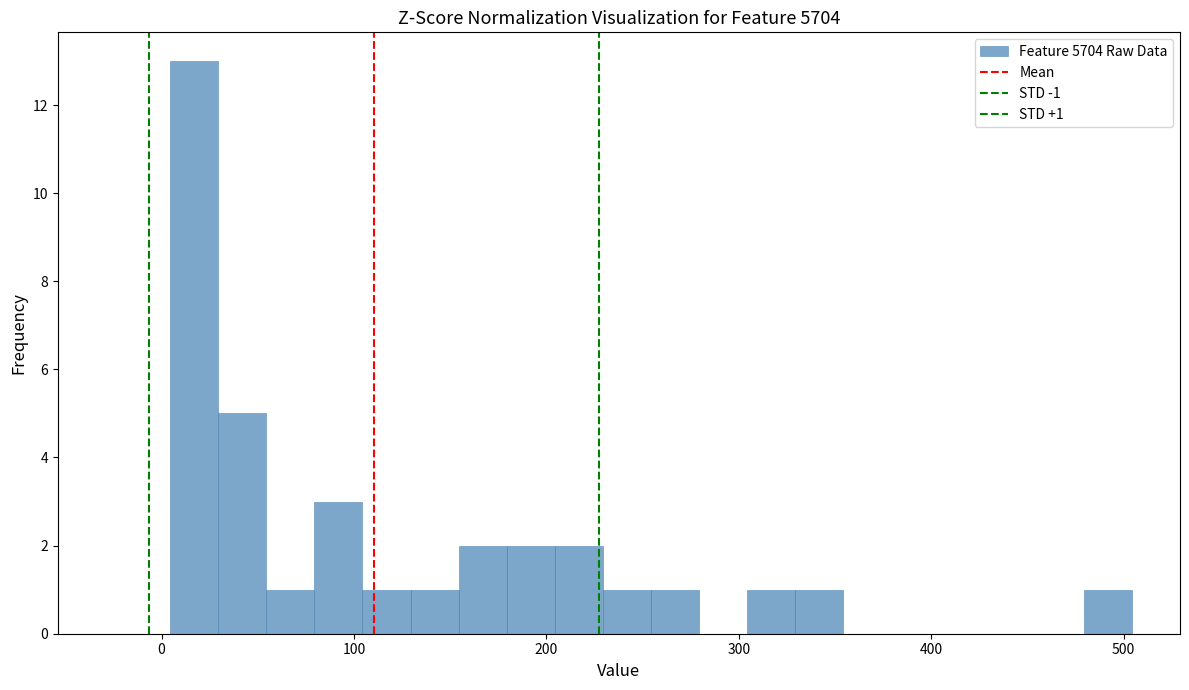

Read against the x-axis, roughly where is the centre of the tallest bar?

20